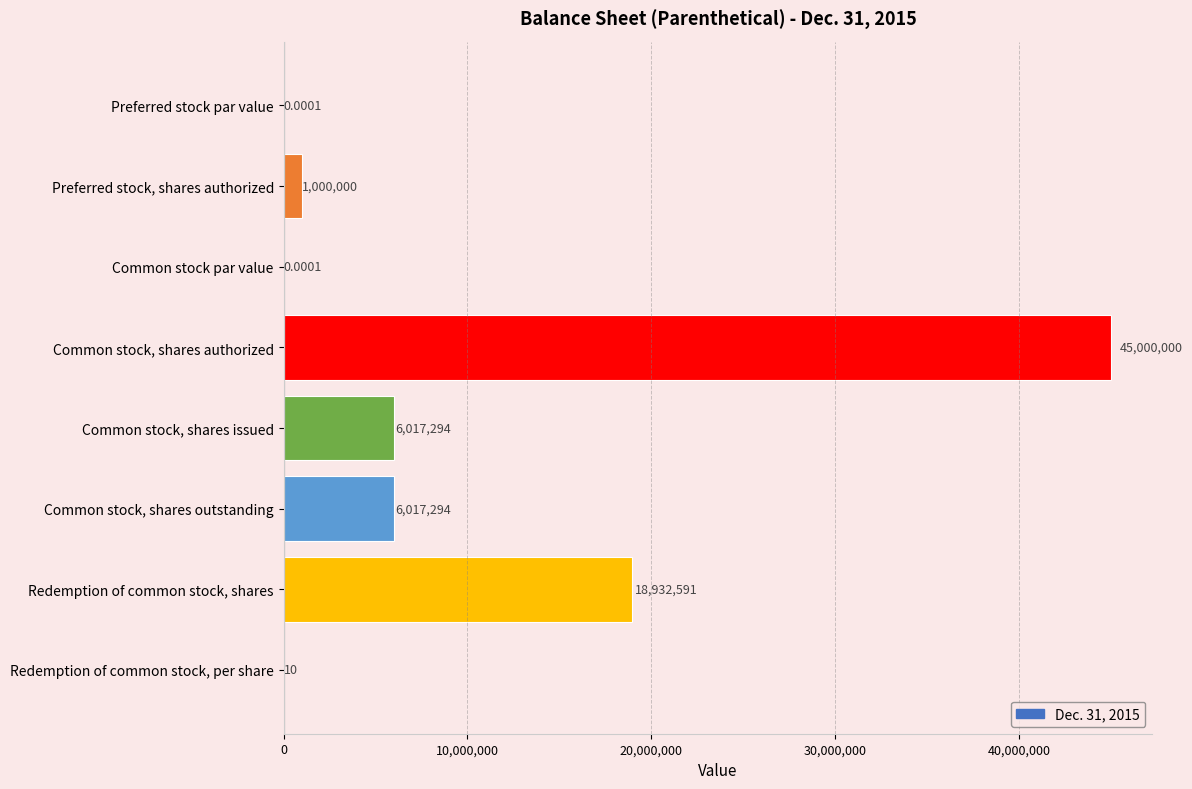

How many distinct data groups are displayed?

1